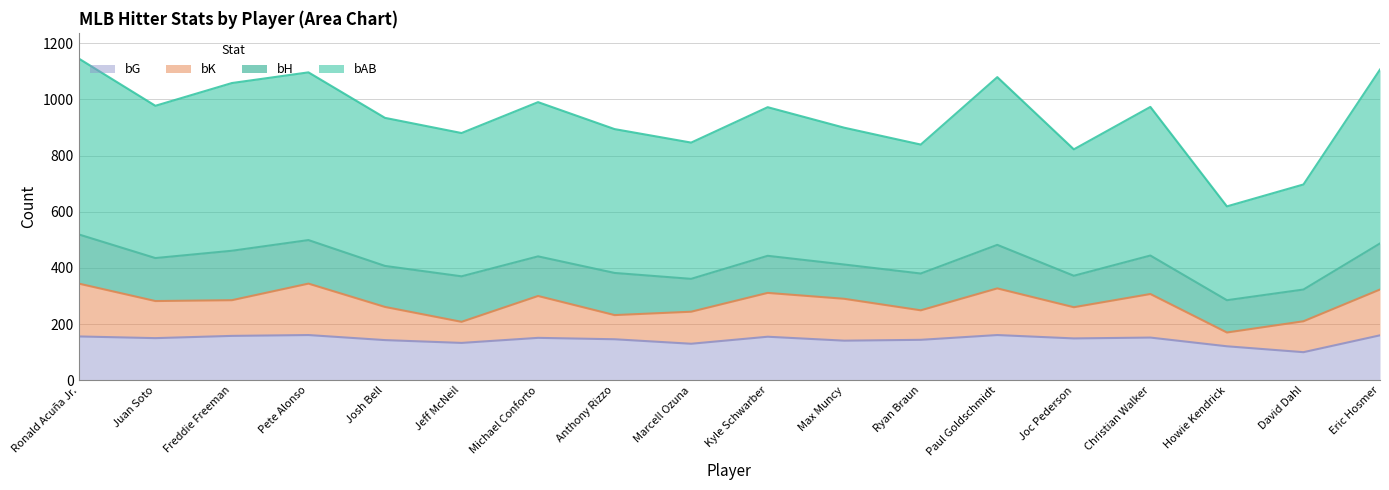

Which series has the widest spread of values?

bAB